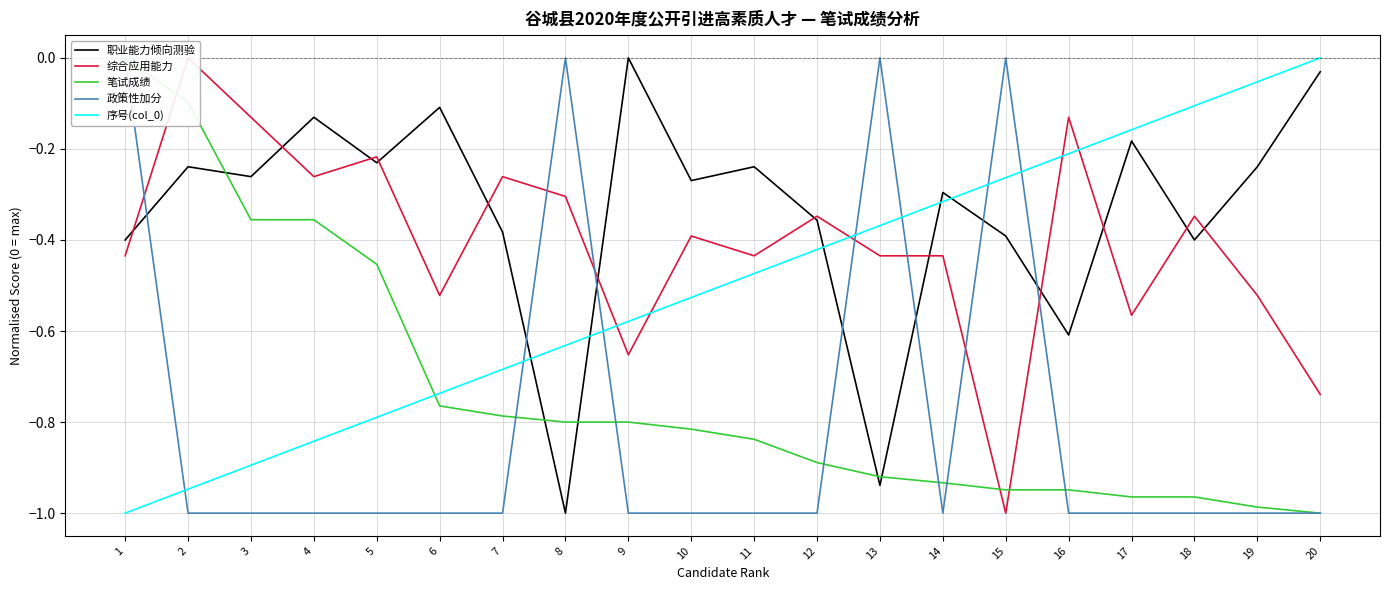

What is the approximate value of 笔试成绩 at 2?

-0.1